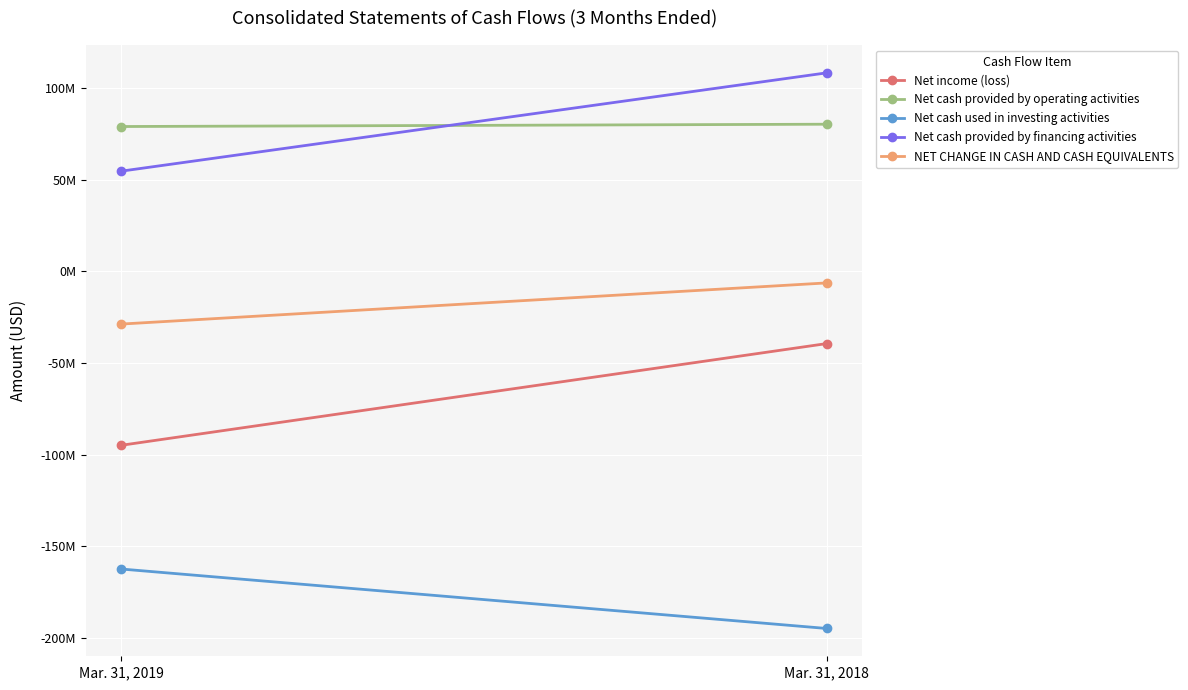

How many lines are shown in the chart?

5